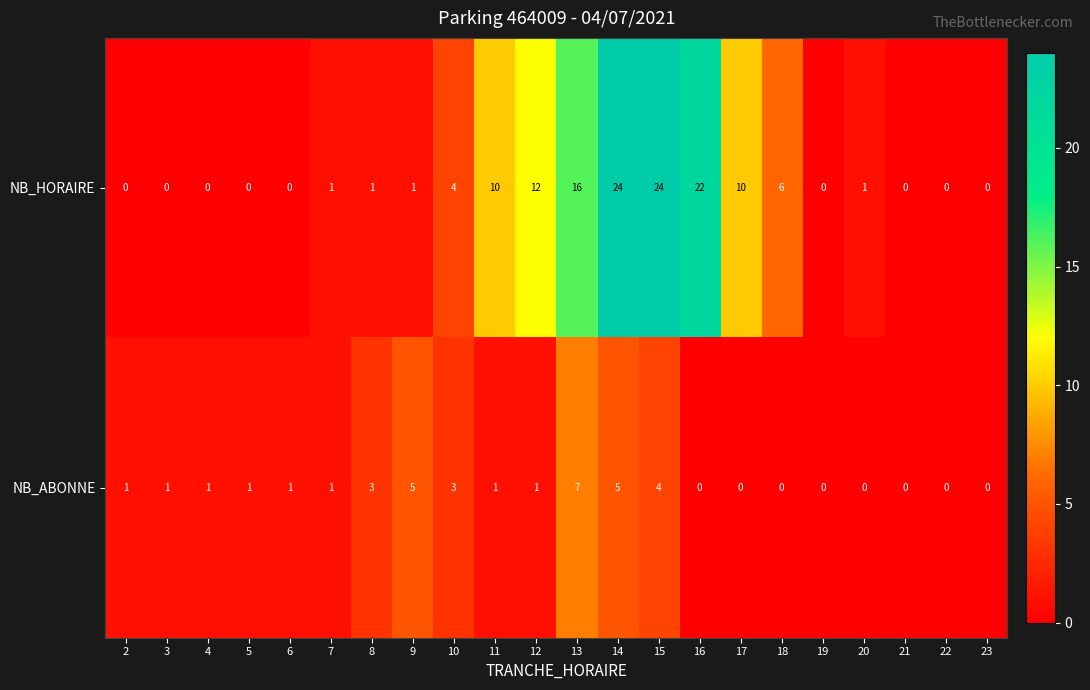

At which label is NB_HORAIRE closest to 12?

12